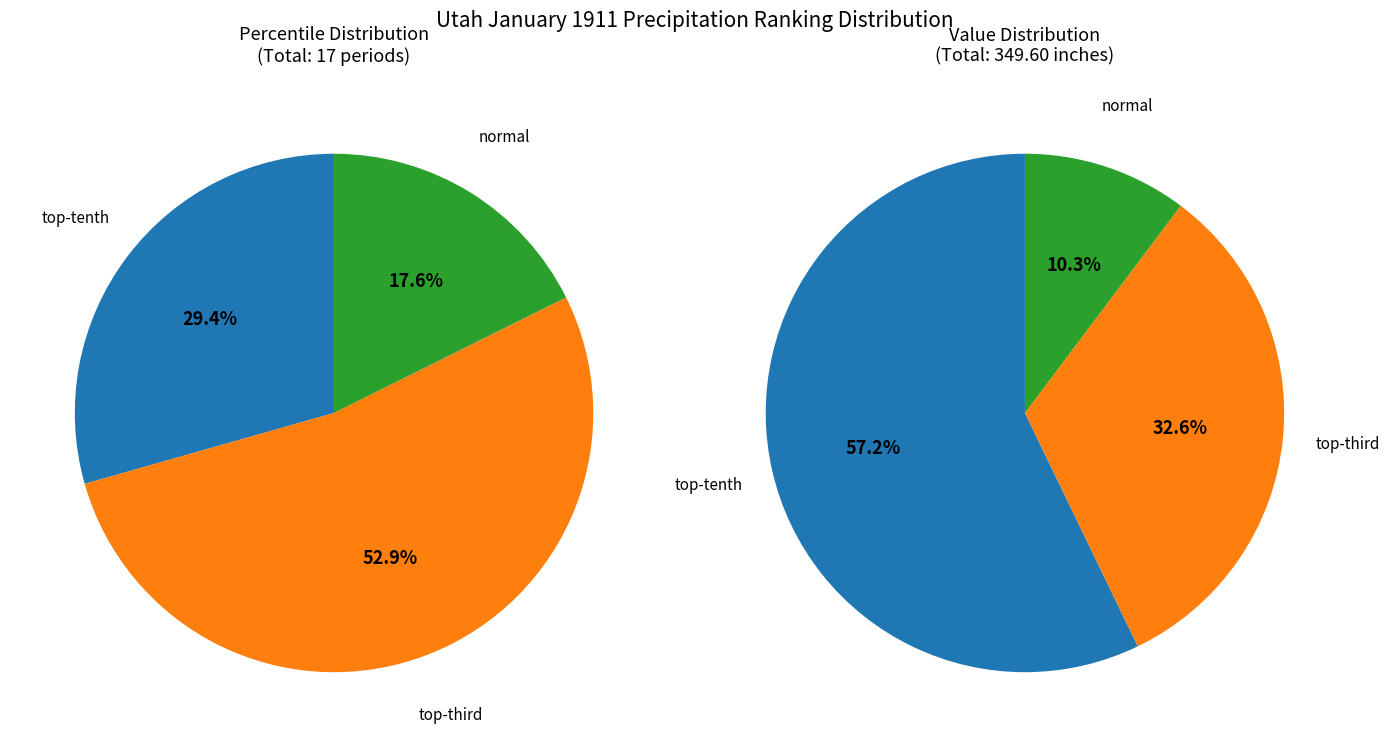

What is the largest slice in the pie chart?

top-third